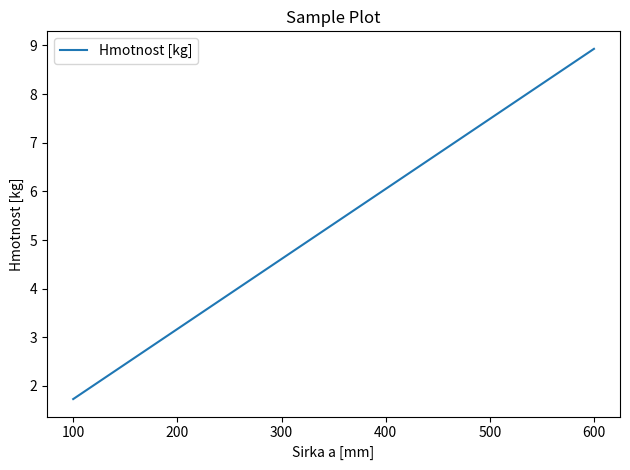

What is the change in value from 100 to 400?

+4.3